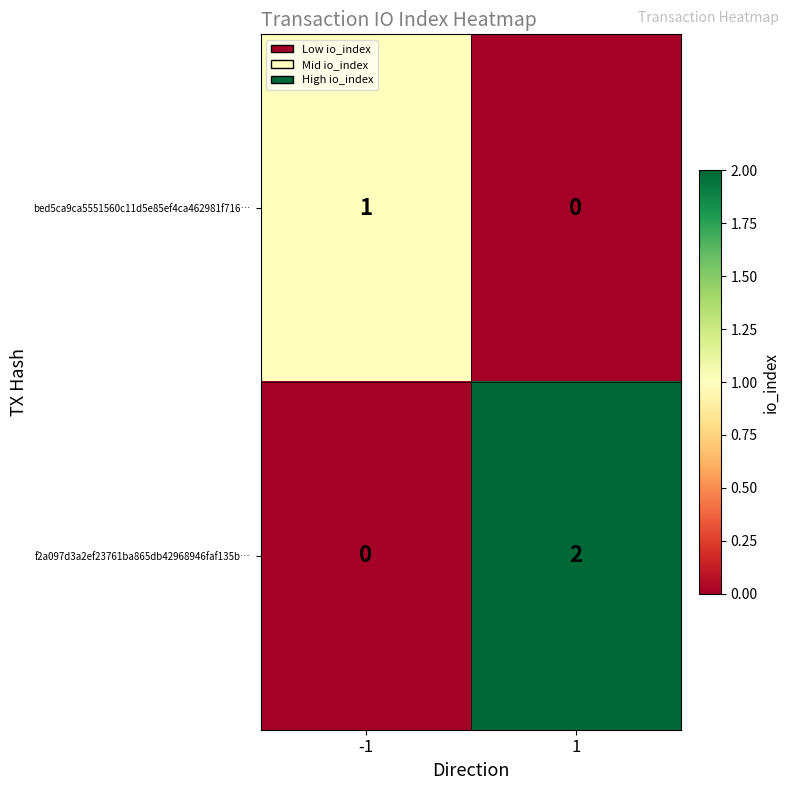

Reading left to right, extract all data points from this chart.

bed5ca9ca5551560c11d5e85ef4ca462981f716…: -1=1	1=0
f2a097d3a2ef23761ba865db42968946faf135b…: -1=0	1=2